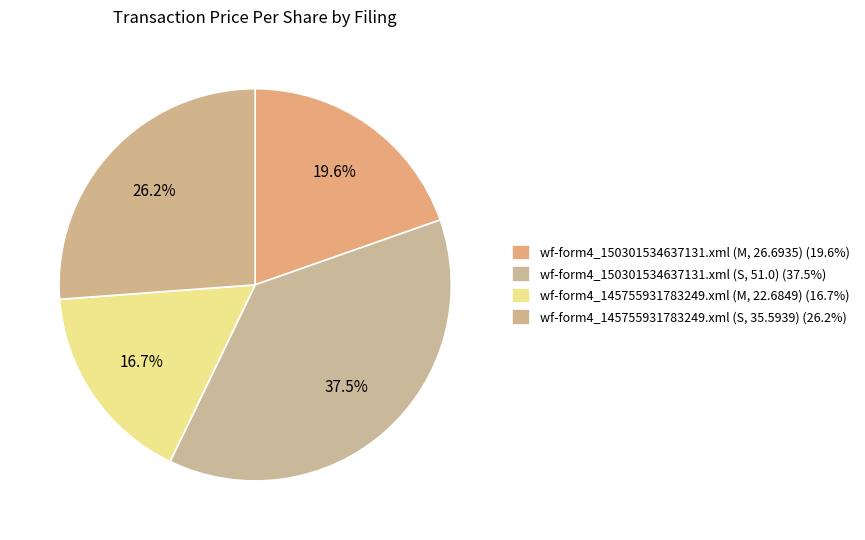

True or false: wf-form4_145755931783249.xml (M, 22.6849) accounts for 23% of the total.

False